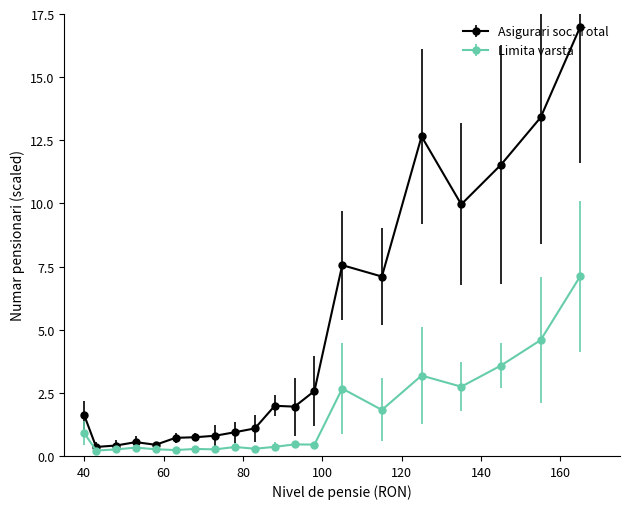

At how many categories does at least one series exceed 6?

7